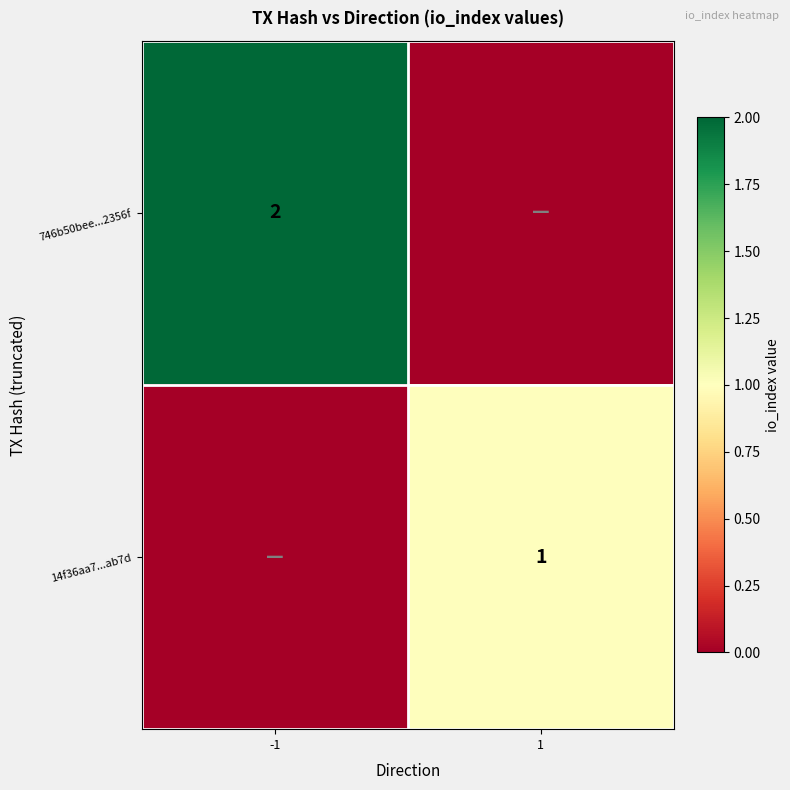

Is the value of 746b50bee...2356f at -1 greater than the value of 14f36aa7...ab7d at 1?

Yes